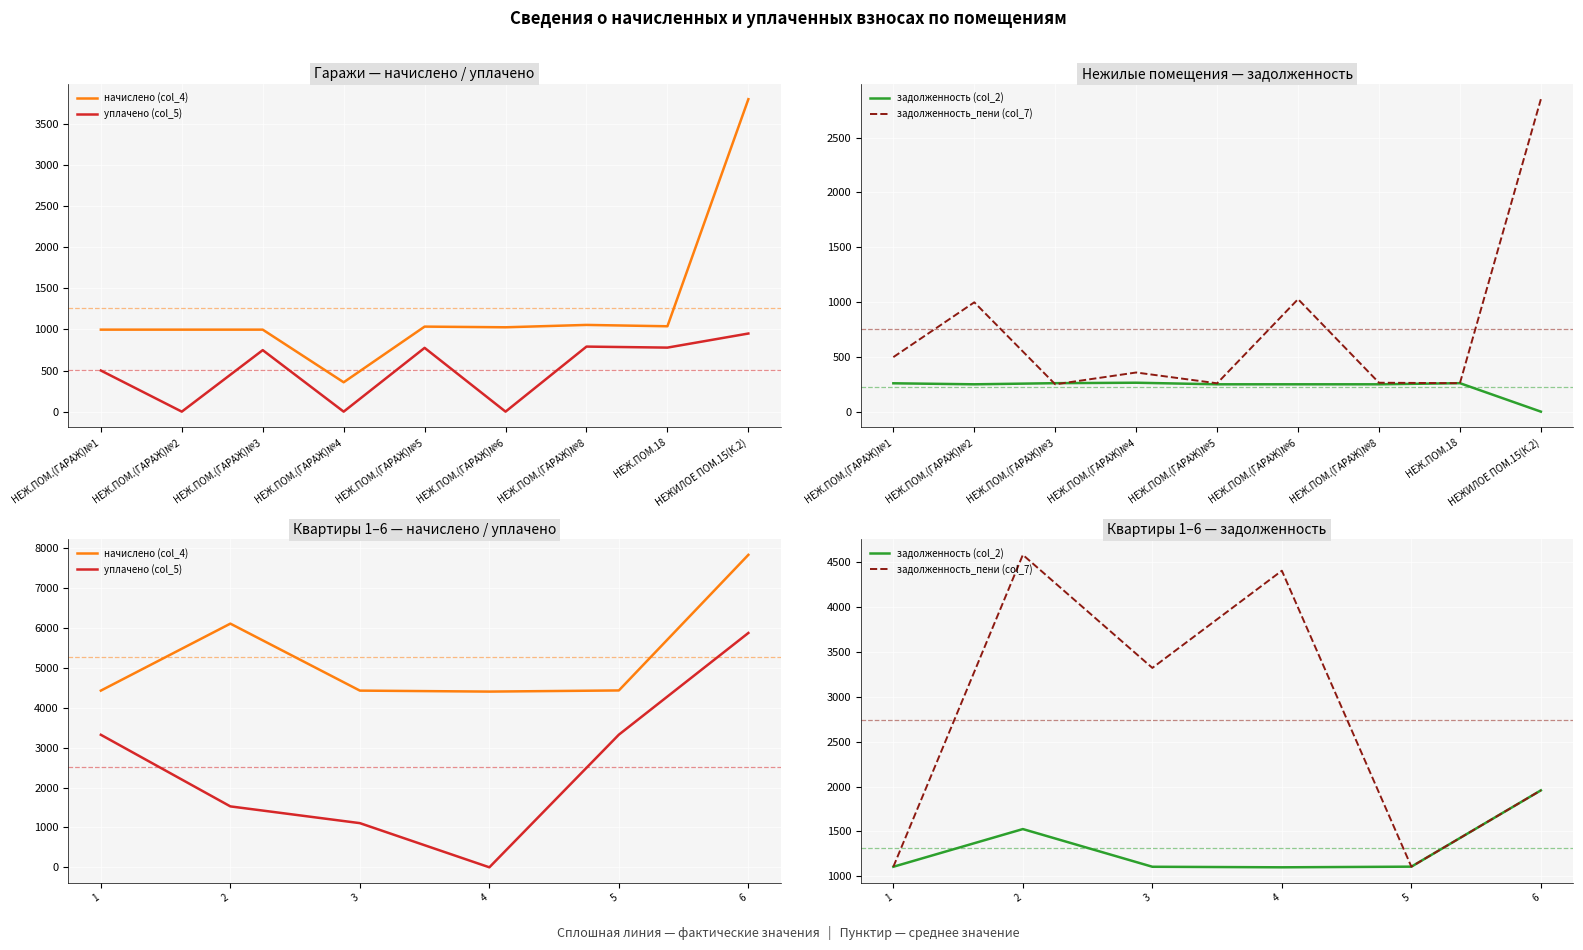

True or false: начислено (col_4) and уплачено (col_5) intersect in this chart.

False